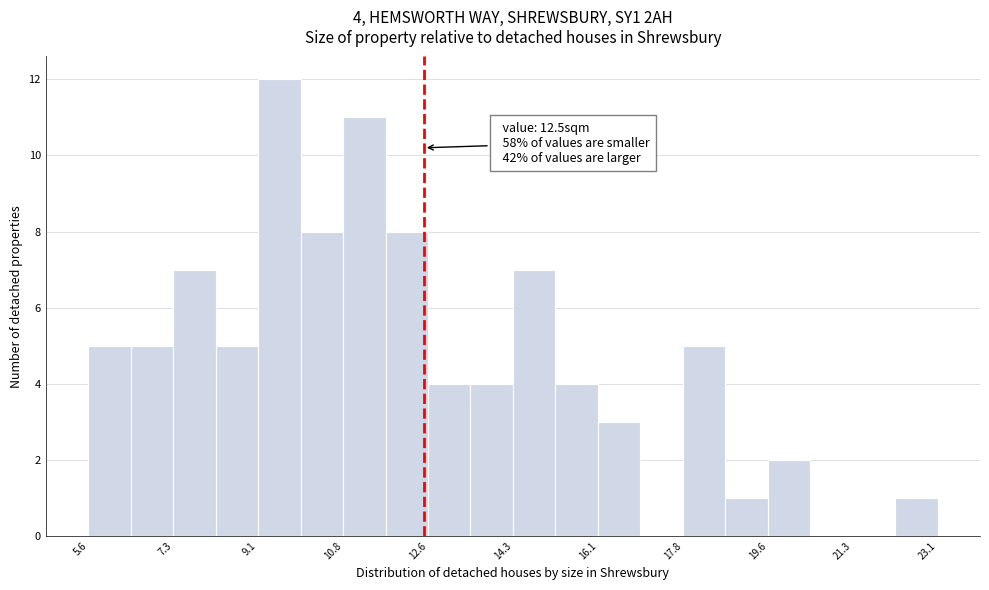

Which range on the x-axis has the tallest bar?

9.0 to 10.0